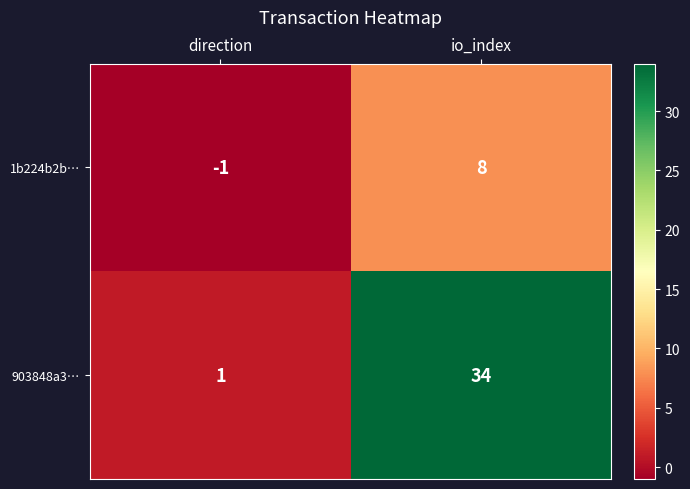

Which category has the lowest value across all series?

direction